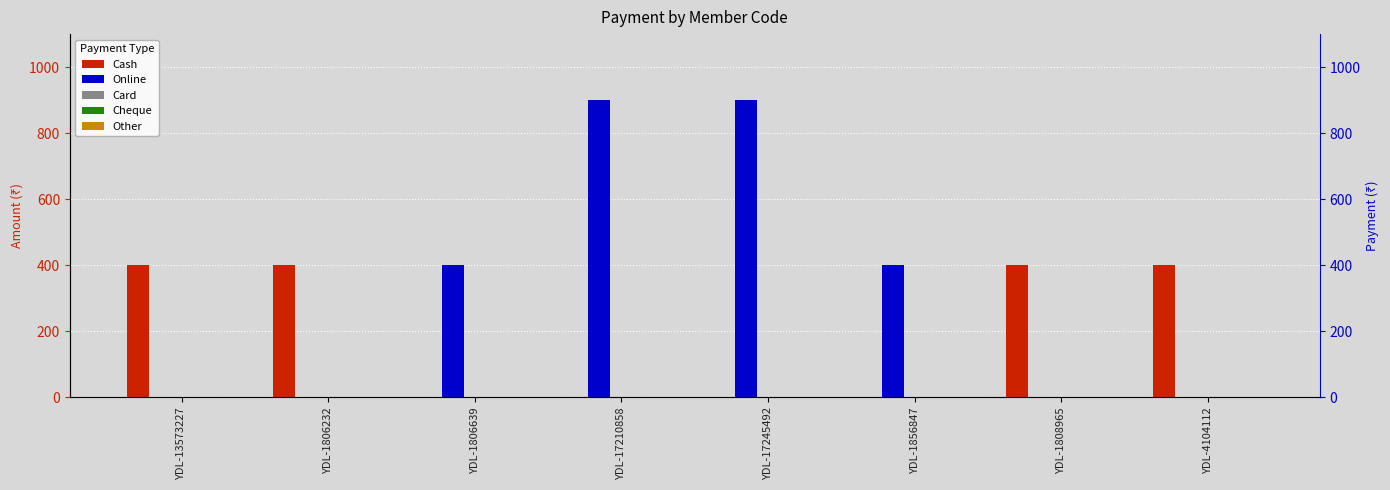

What is the greatest value displayed?

900